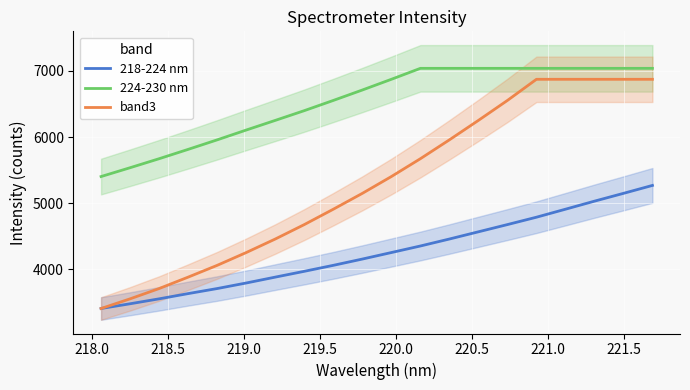

How many categories are shown in the chart?

20